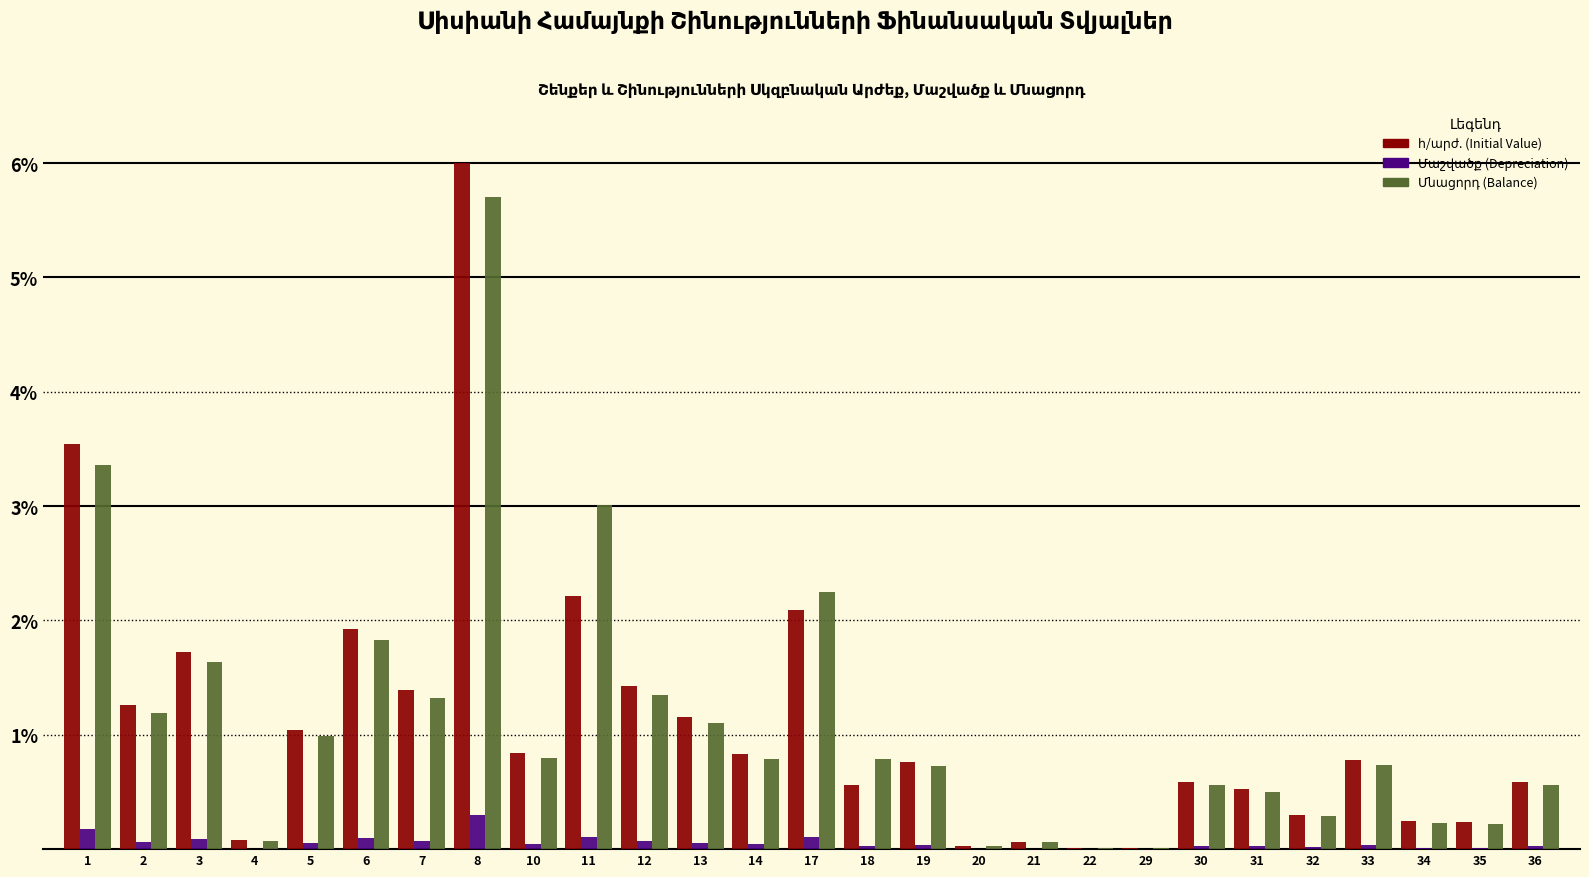

Which category has the highest value across all series?

8